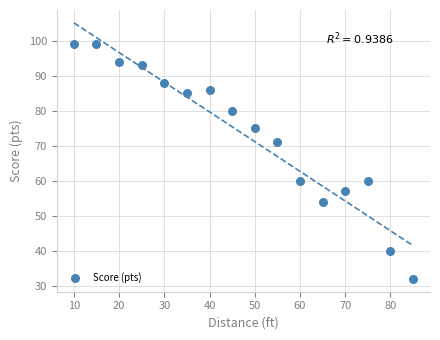

What is the range of X values (max minus min)?

75